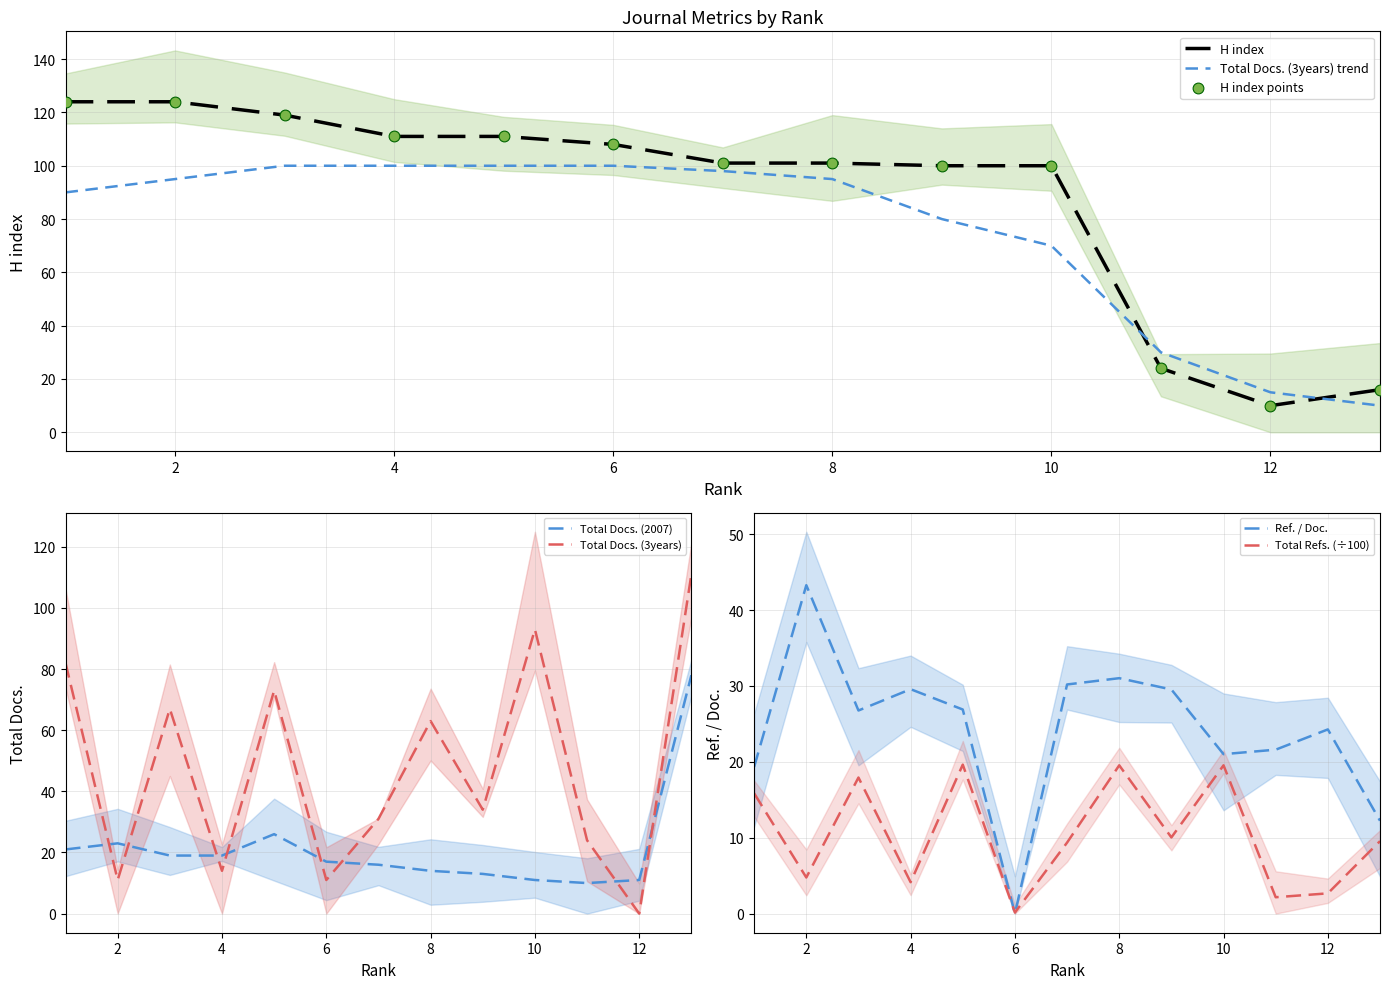

Is the value of Total Docs. (2007) at 11 greater than the value of Total Docs. (3years) at 7?

No